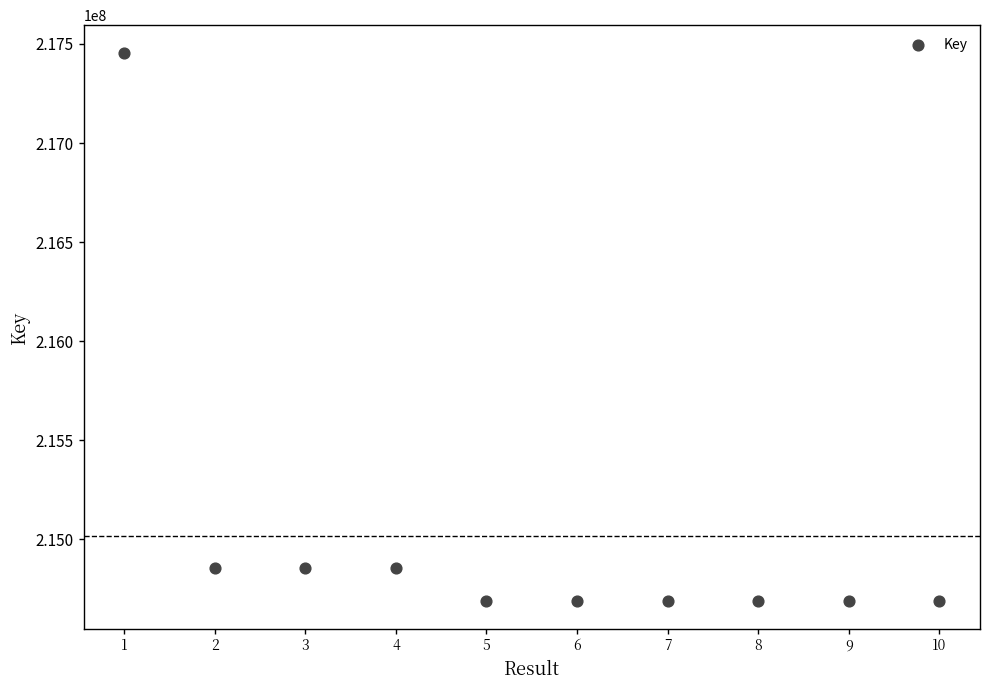

What is the average Y value?

215015107